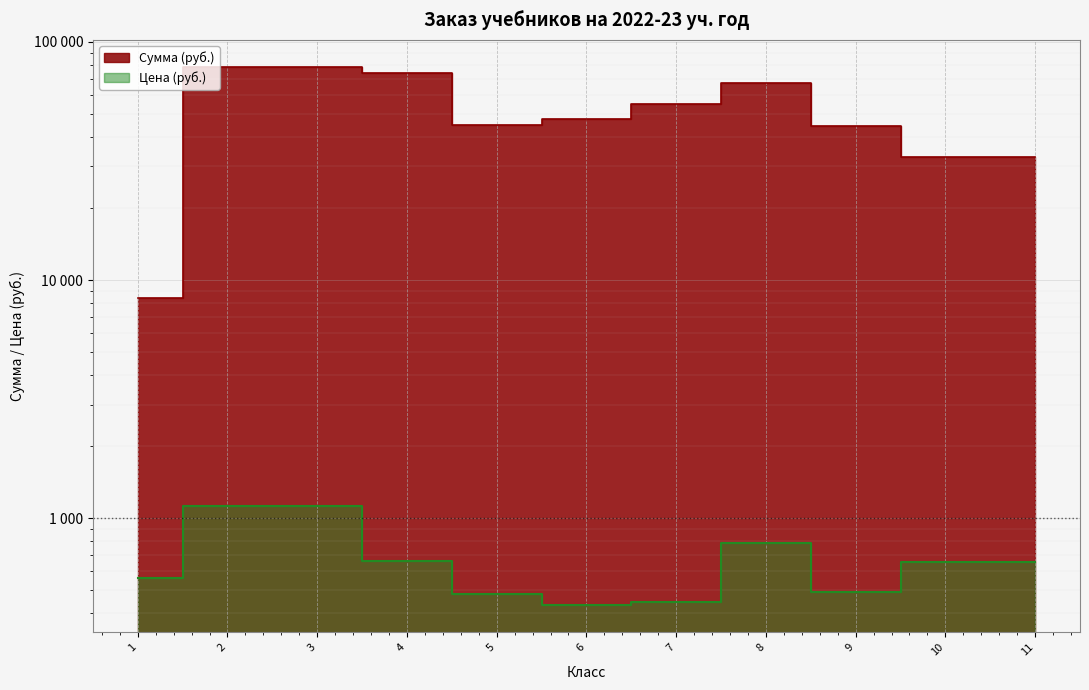

At how many categories does at least one series exceed 56029?

4